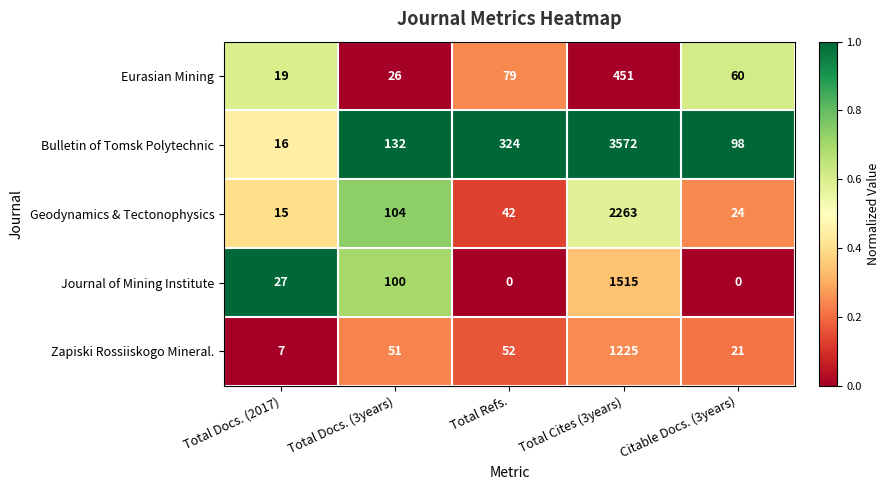

Reading left to right, transcribe all the data shown in this chart.

Eurasian Mining: Total Docs. (2017)=19	Total Docs. (3years)=26	Total Refs.=79	Total Cites (3years)=451	Citable Docs. (3years)=60
Bulletin of Tomsk Polytechnic: Total Docs. (2017)=16	Total Docs. (3years)=132	Total Refs.=324	Total Cites (3years)=3572	Citable Docs. (3years)=98
Geodynamics & Tectonophysics: Total Docs. (2017)=15	Total Docs. (3years)=104	Total Refs.=42	Total Cites (3years)=2263	Citable Docs. (3years)=24
Journal of Mining Institute: Total Docs. (2017)=27	Total Docs. (3years)=100	Total Refs.=0	Total Cites (3years)=1515	Citable Docs. (3years)=0
Zapiski Rossiiskogo Mineral.: Total Docs. (2017)=7	Total Docs. (3years)=51	Total Refs.=52	Total Cites (3years)=1225	Citable Docs. (3years)=21